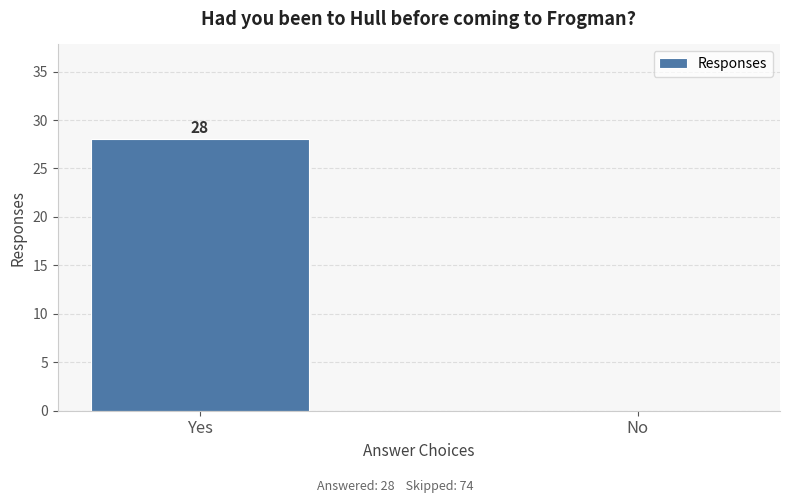

The value at No is 14. True or false?

False